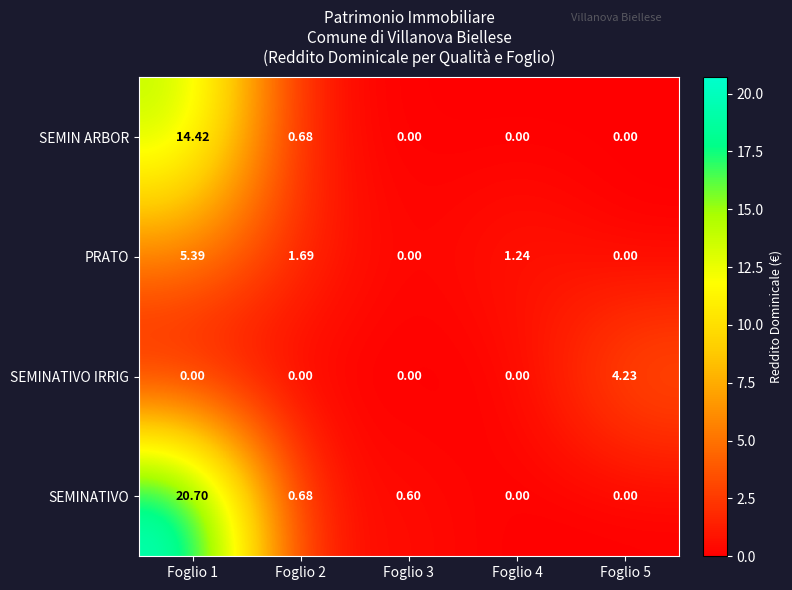

Rank the series by their average value, from highest to lowest.

SEMINATIVO, SEMIN ARBOR, PRATO, SEMINATIVO IRRIG